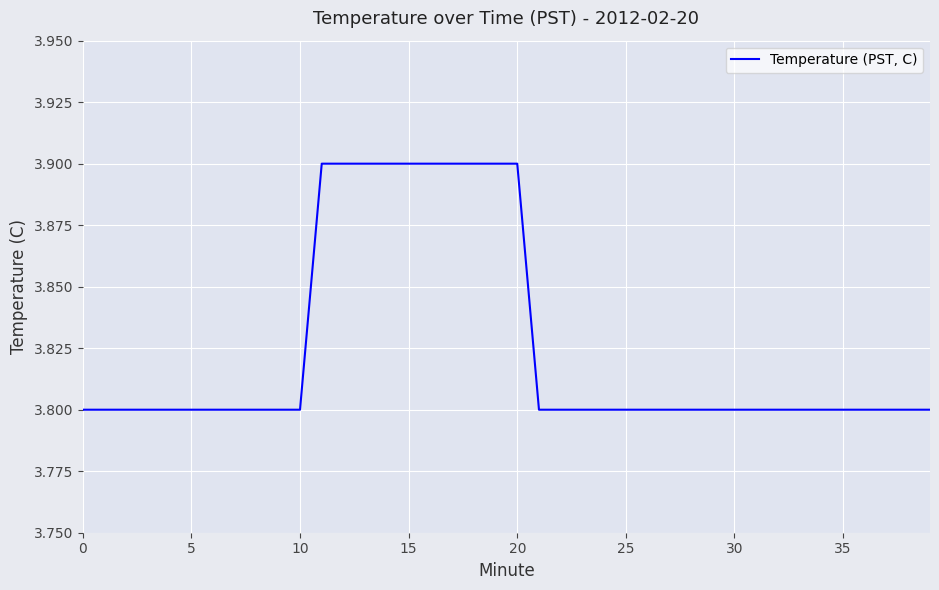

What is the smallest value displayed?

3.8